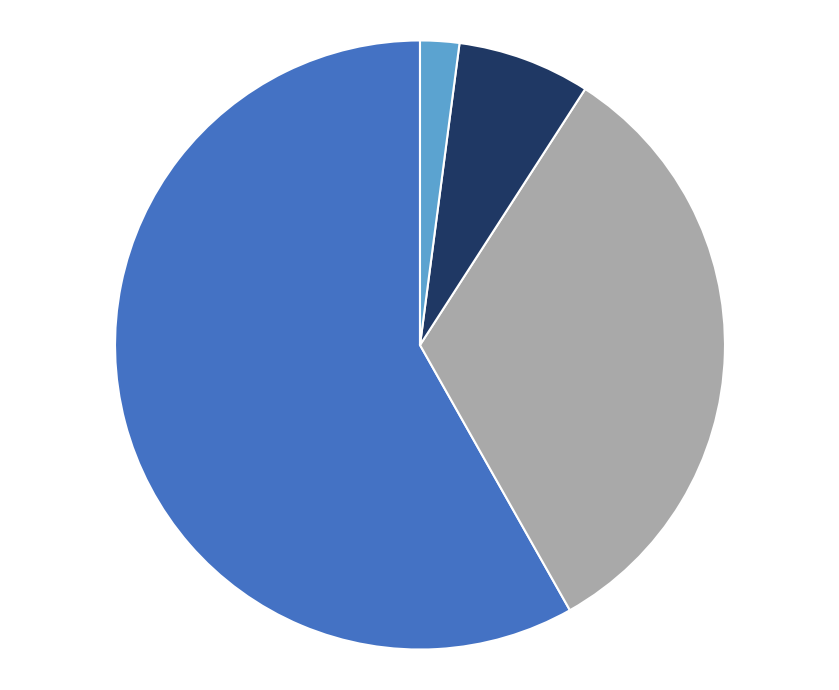

Is there a majority slice in this chart?

Yes